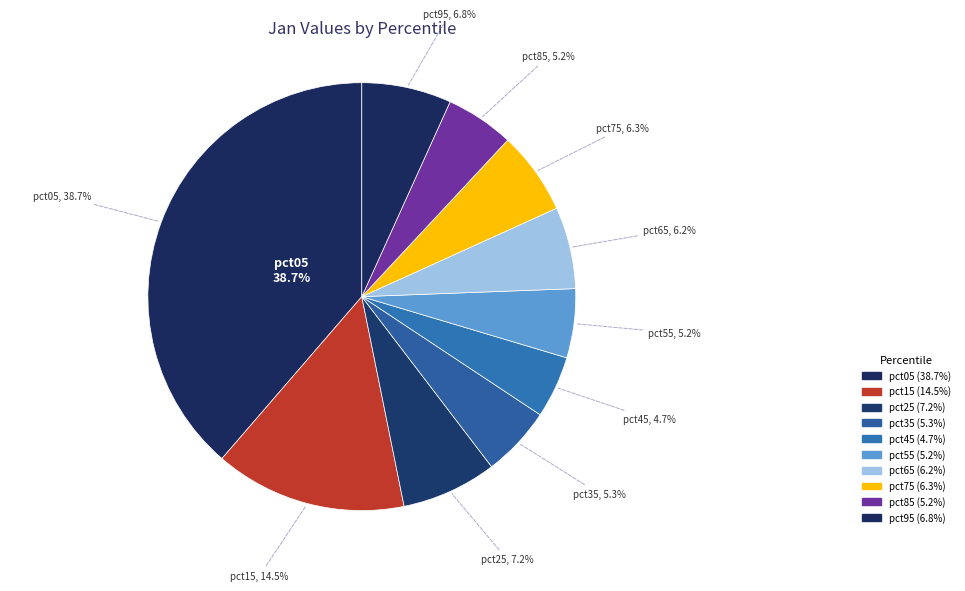

What percentage is the pct25 slice, to the nearest percent?

7%